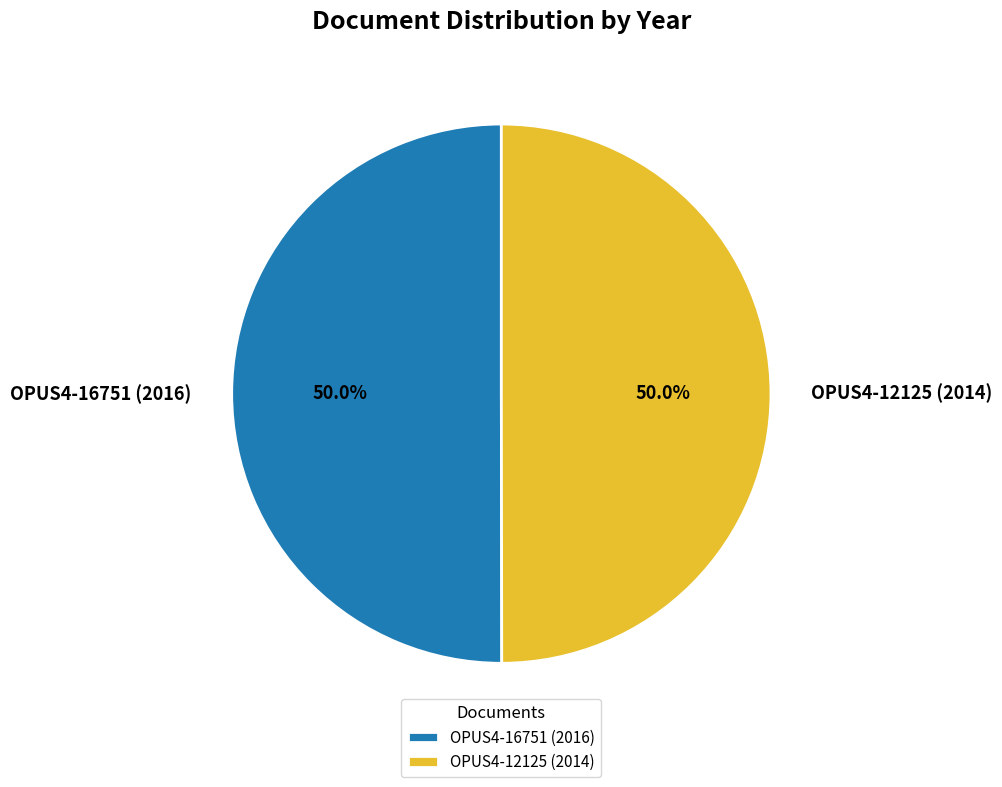

To the nearest percent, what percentage of the pie is OPUS4-12125 (2014)?

50%